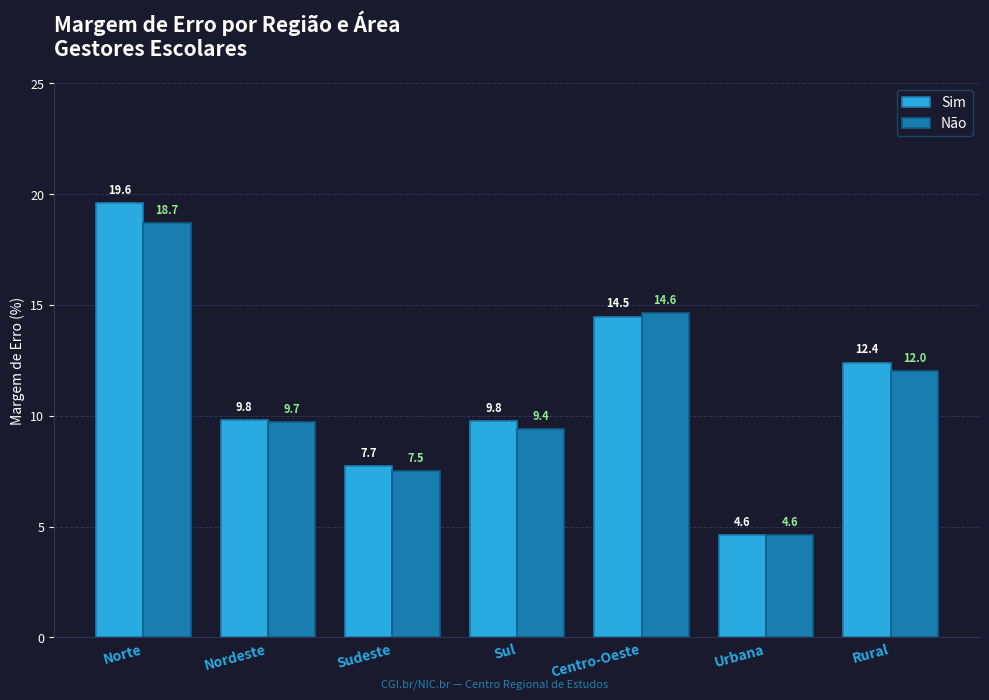

What is the difference between the Não values at Rural and Centro-Oeste?

2.6